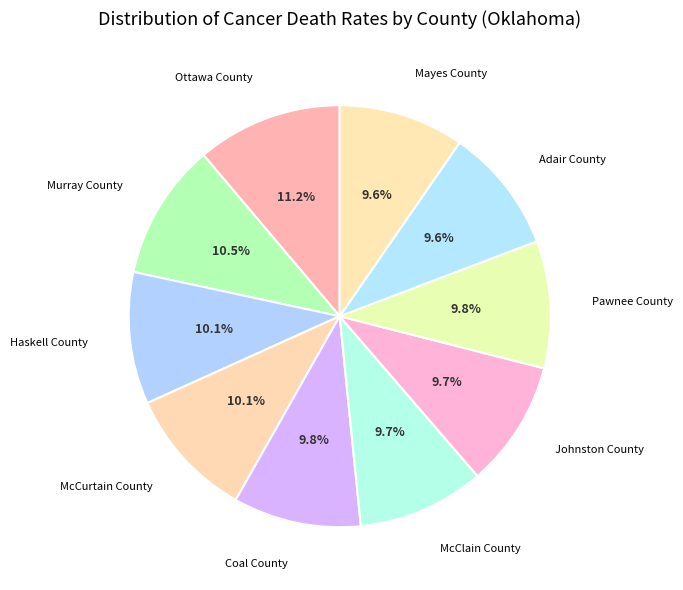

Between Ottawa County and McCurtain County, which is larger?

Ottawa County